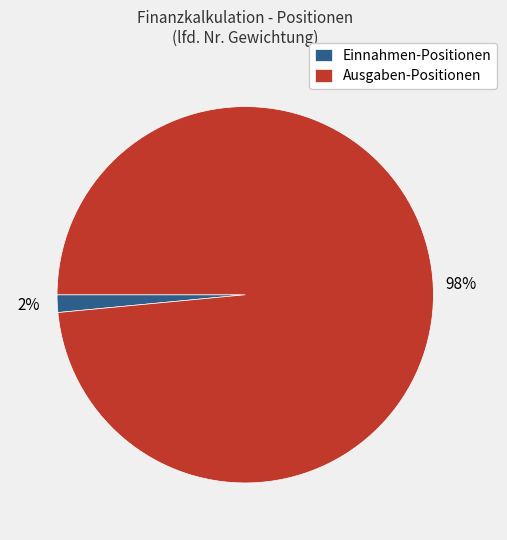

Is it true that Ausgaben-Positionen is 98% of the pie?

True